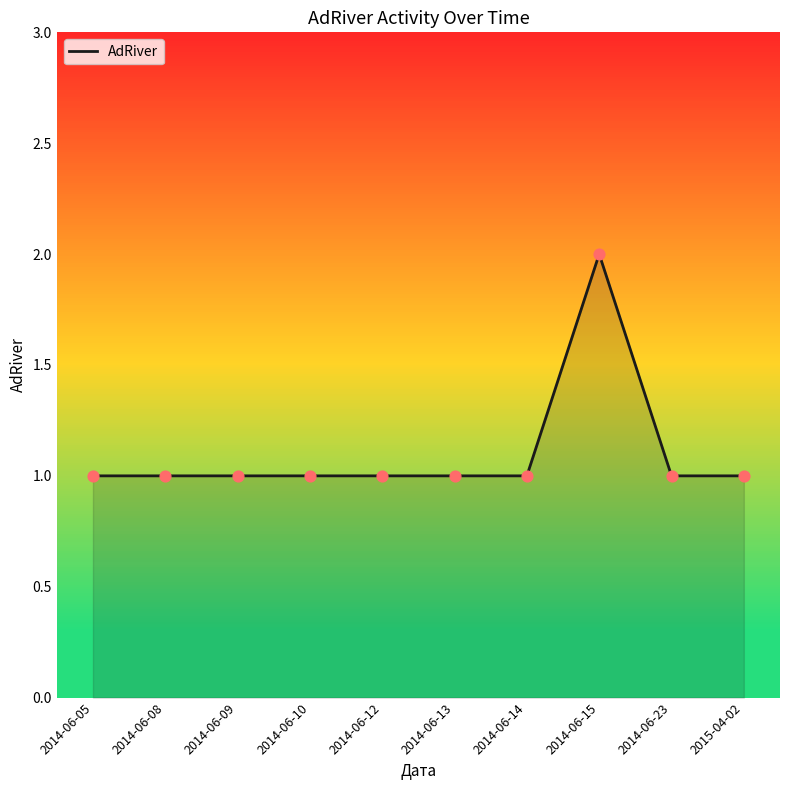

What is the ratio of the value at 2015-04-02 to the value at 2014-06-10?

1.0